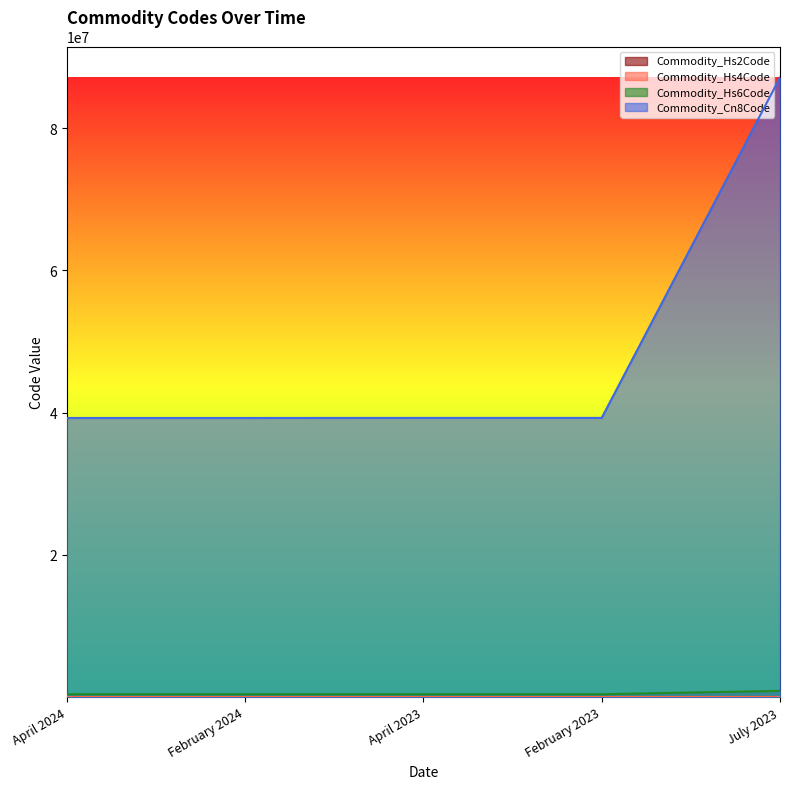

Which series changed the most between February 2023 and July 2023?

Commodity_Cn8Code